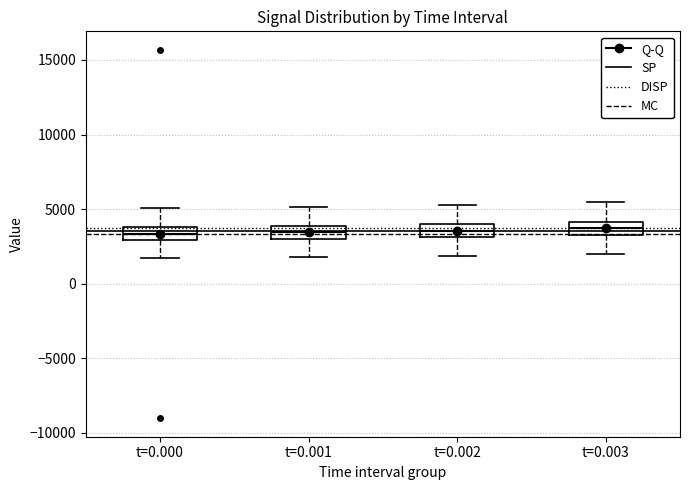

Where does the lower whisker of the box for t=0.001 end on the y-axis? The values are not printed on the chart, so give them approximately, as read against the axis.

2000